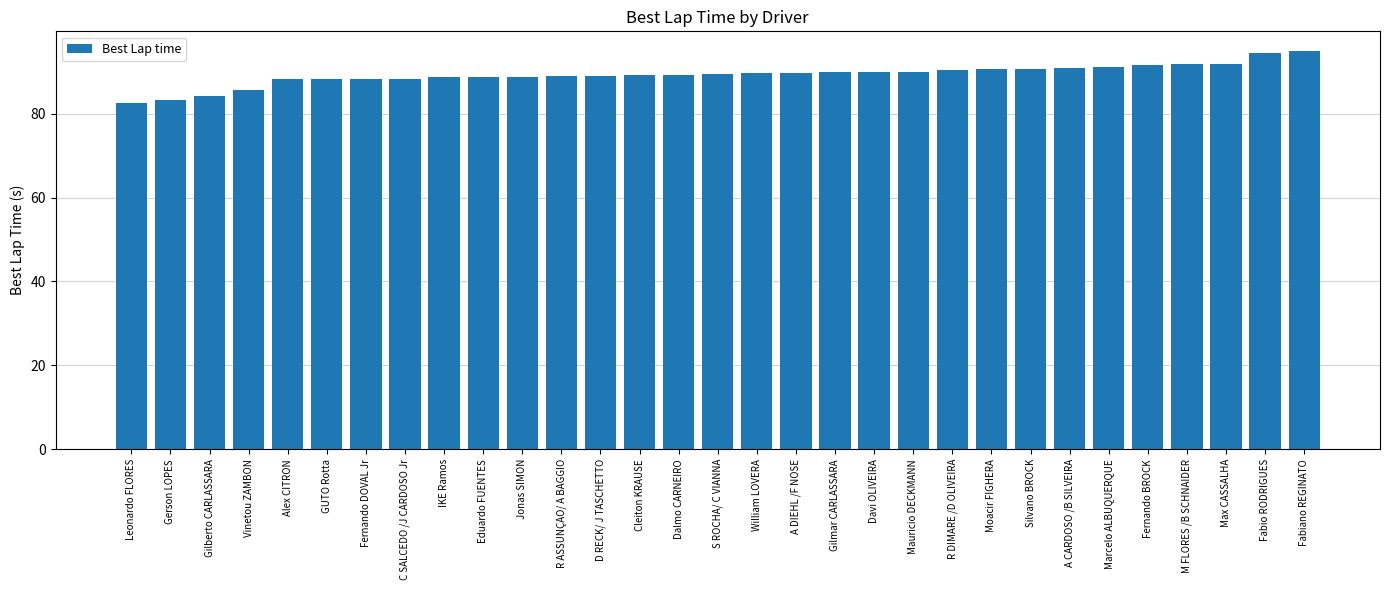

Count the number of data series in this chart.

1